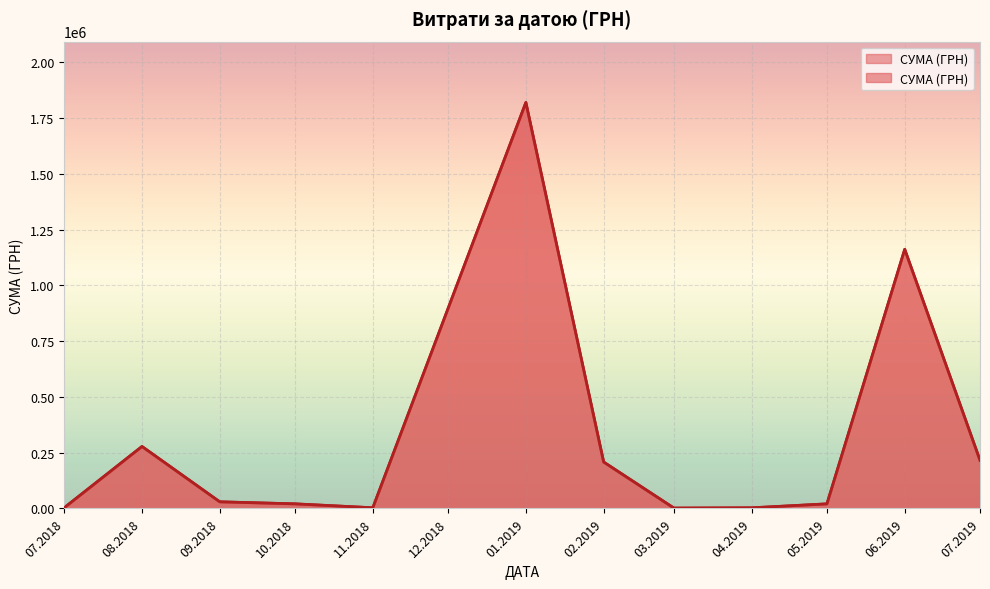

What is the change in value from 03.06.2019 to 06.08.2018?

-448384.5